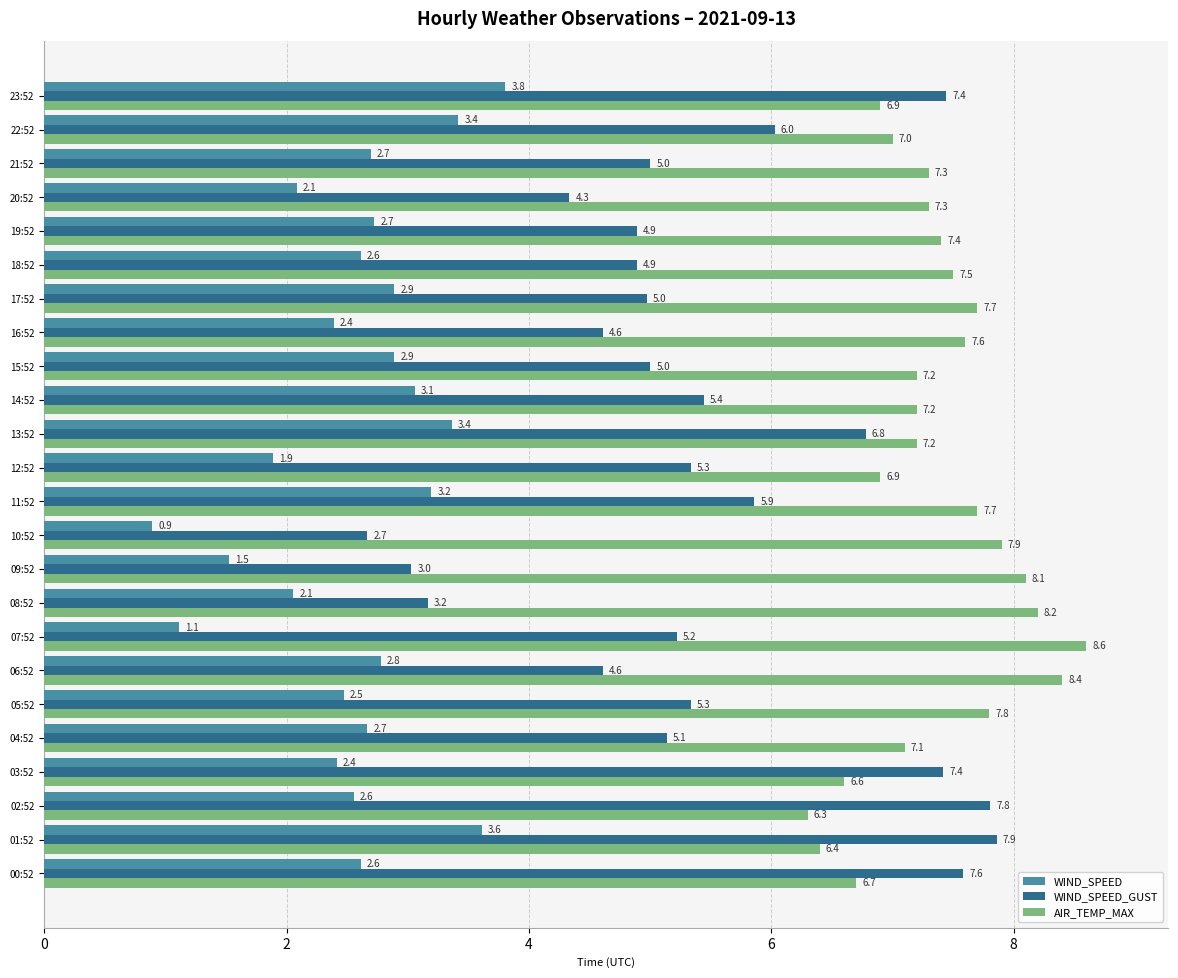

At which label is AIR_TEMP_MAX closest to 7?

22:52